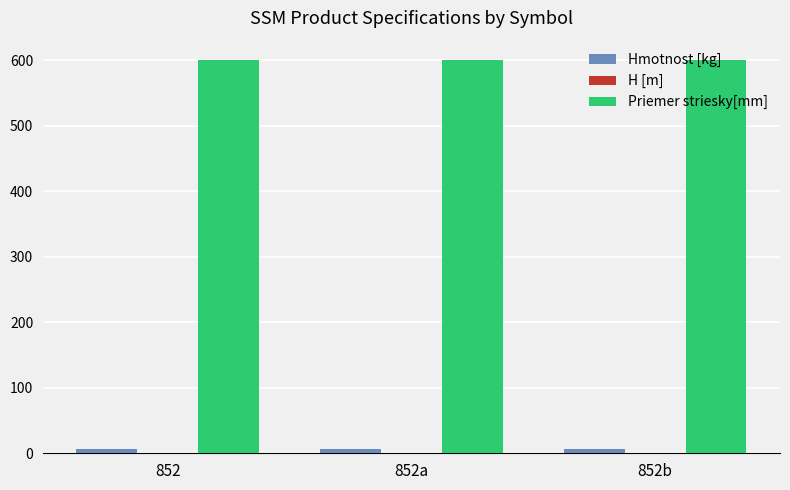

What is the greatest value displayed?

600.0